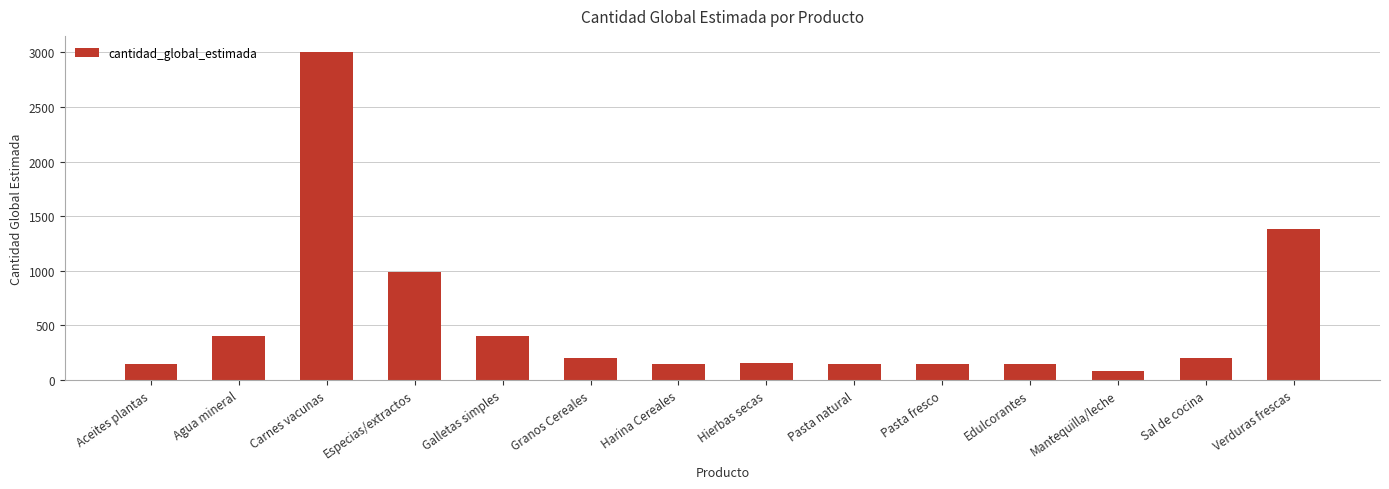

Which has a higher value, Sal de cocina or Harina Cereales?

Sal de cocina